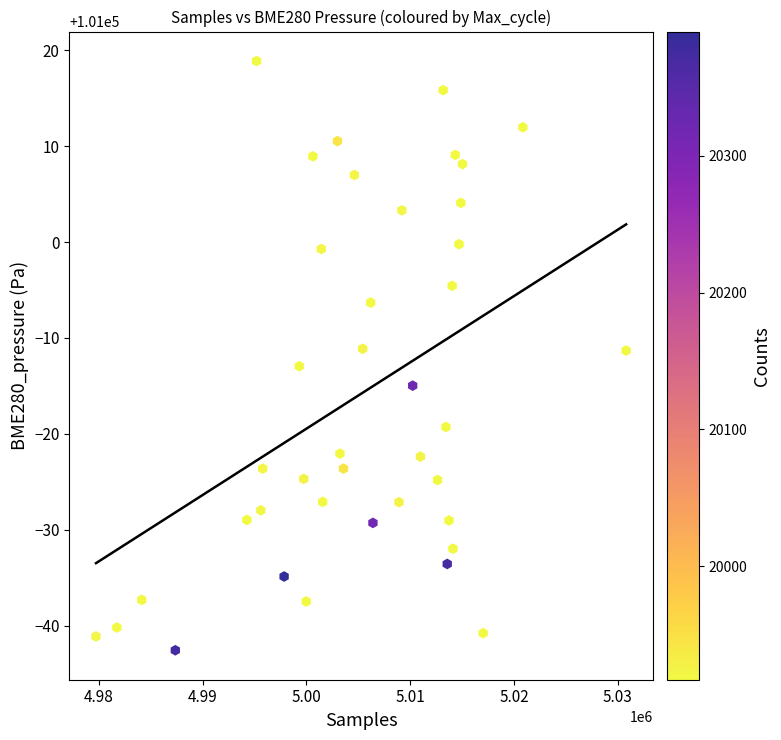

What is the range of Y values (max minus min)?

61.4